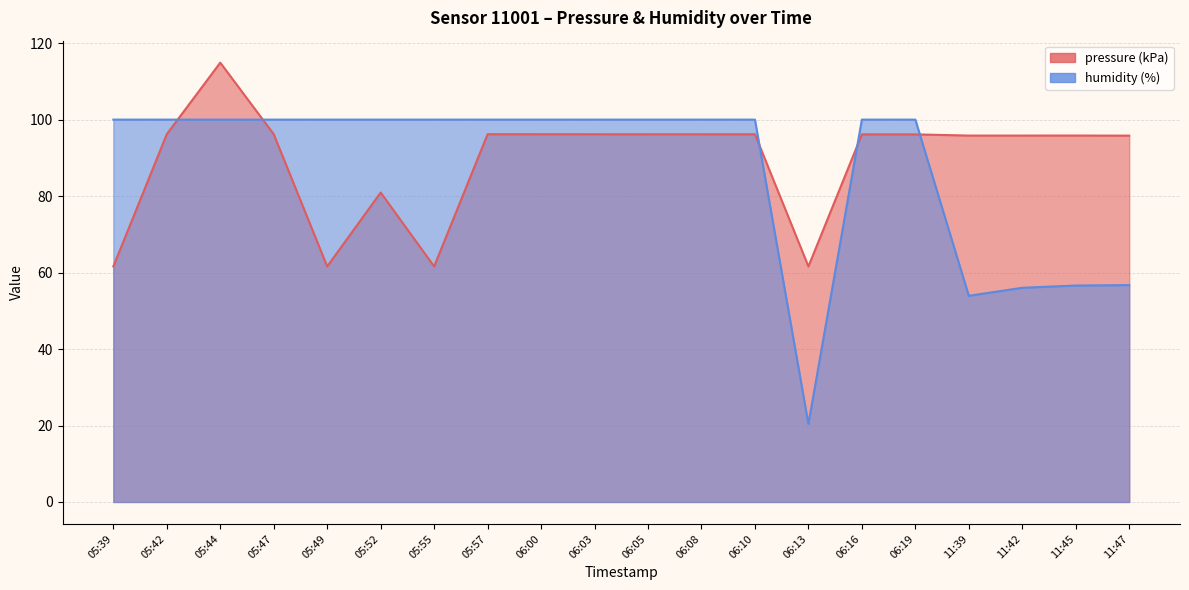

What is the average value of the pressure series?

89.4